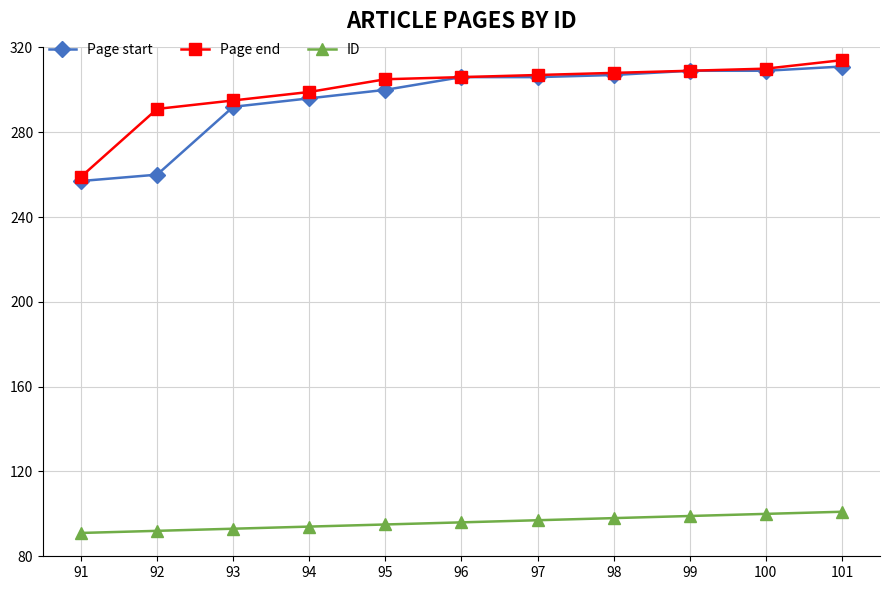

Where is Page start nearest to the value 284?

93